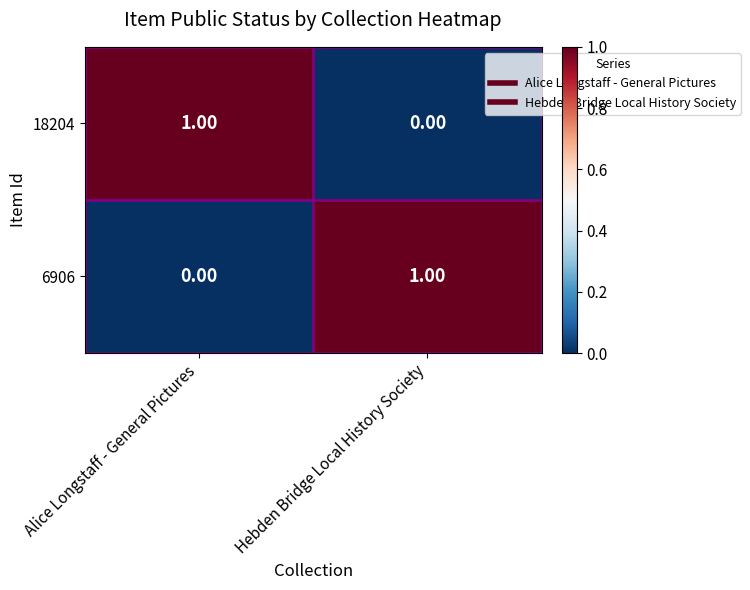

List the labels in order of 18204 value, largest first.

Alice Longstaff - General Pictures, Hebden Bridge Local History Society